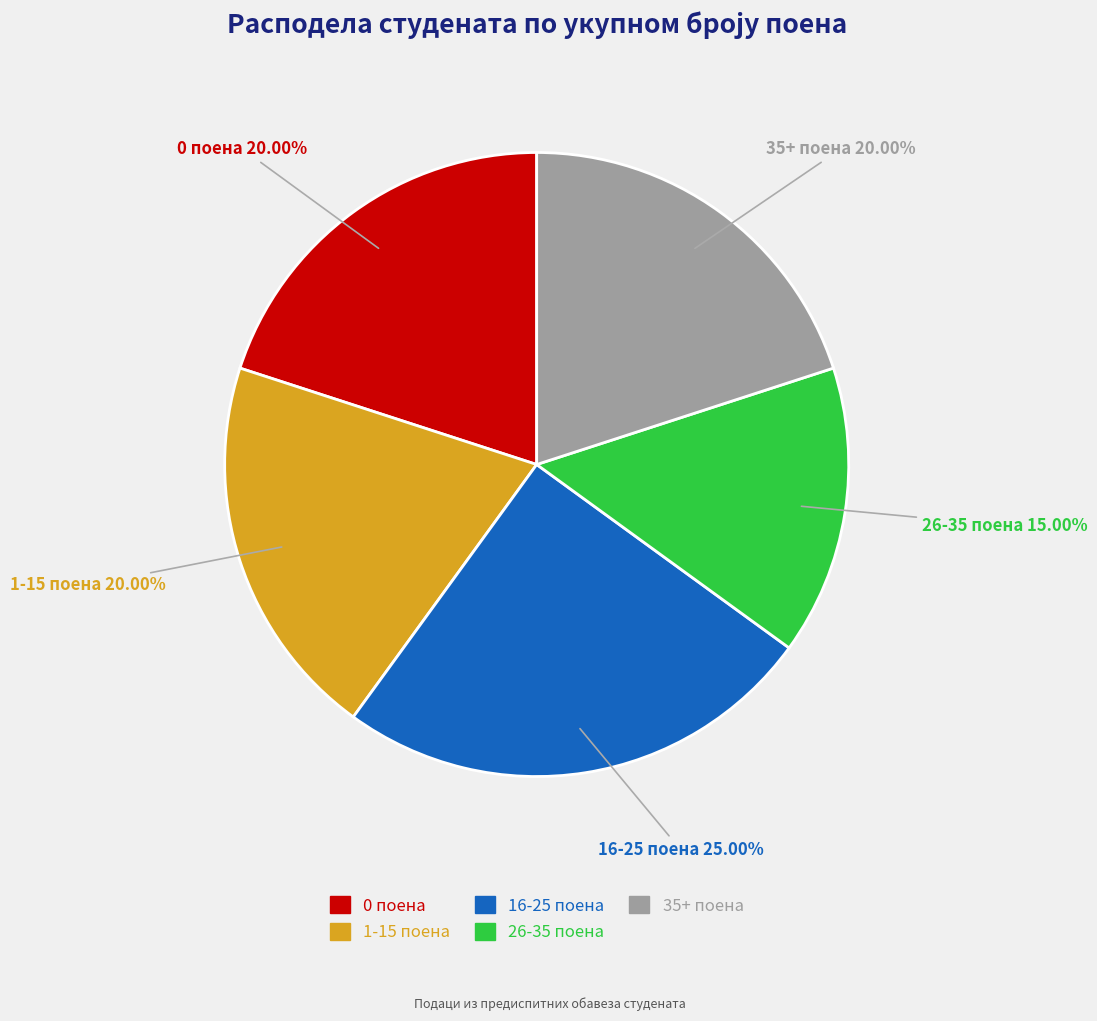

Does any single category account for the majority?

No